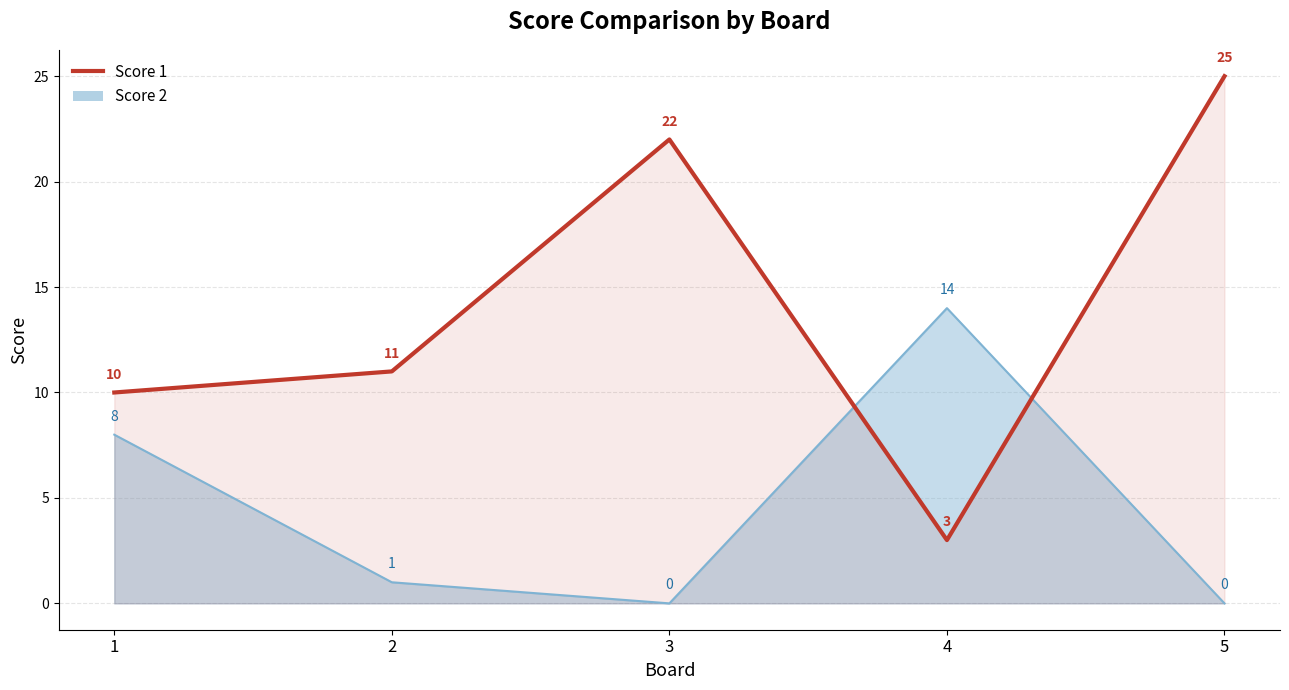

True or false: there are more than 1 points higher than both neighbors.

False